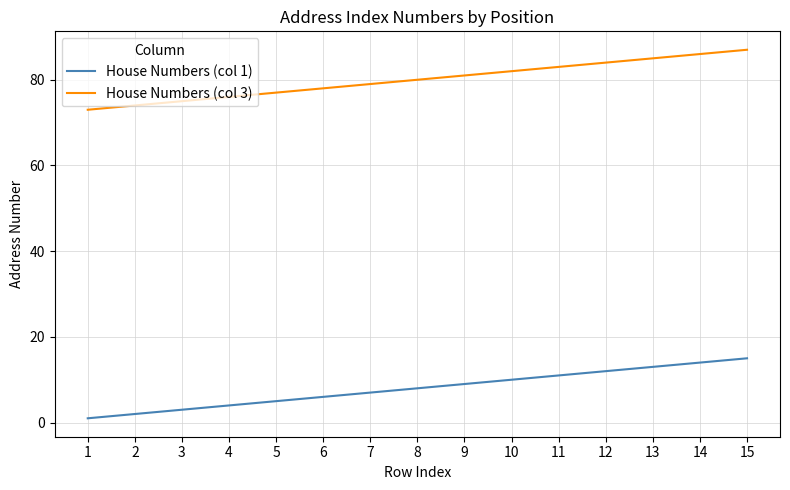

Is the value of House Numbers (col 3) at 12 greater than the value of House Numbers (col 1) at 1?

Yes